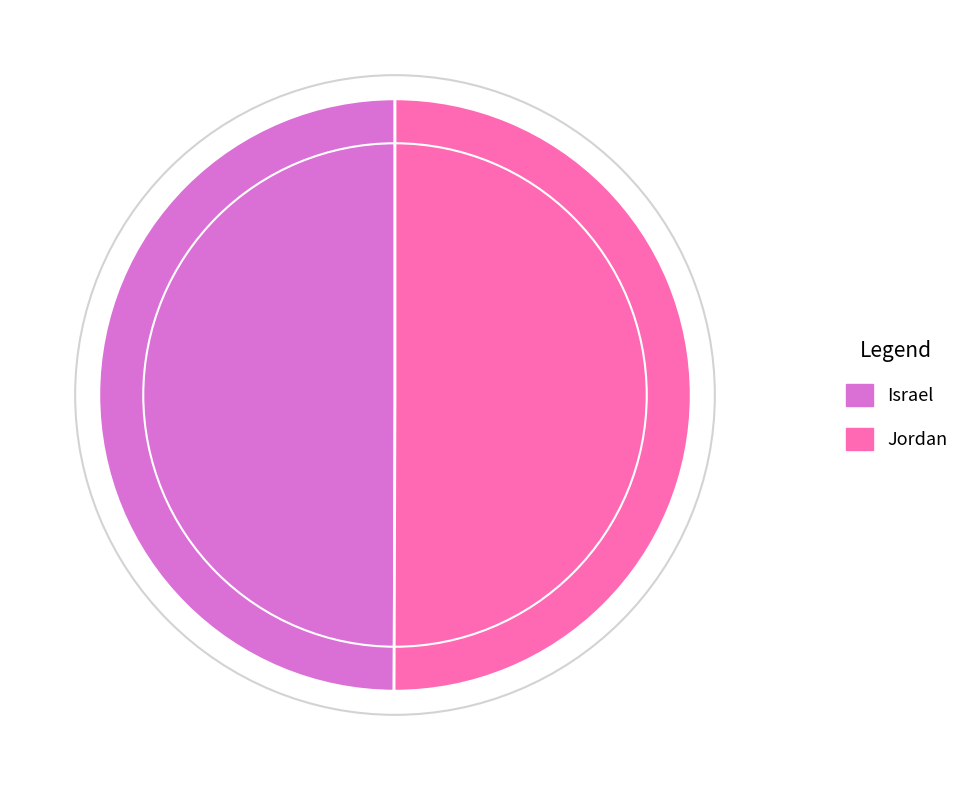

True or false: Israel accounts for 36% of the total.

False